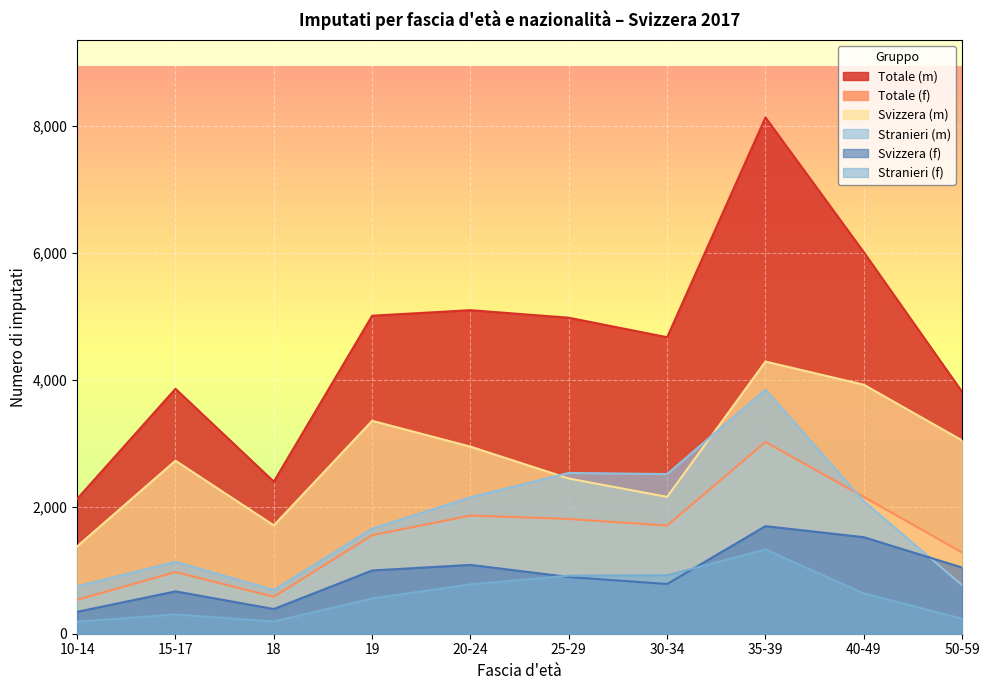

Where is Stranieri (m) nearest to the value 2266?

20-24